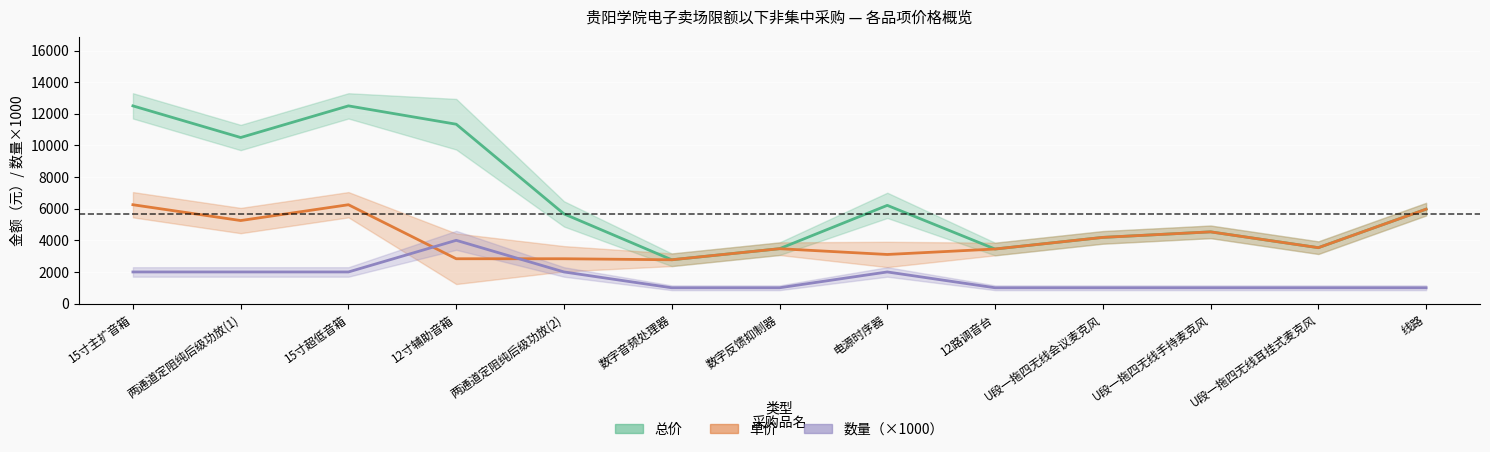

How many values in the 总价 series are below 5670?

6